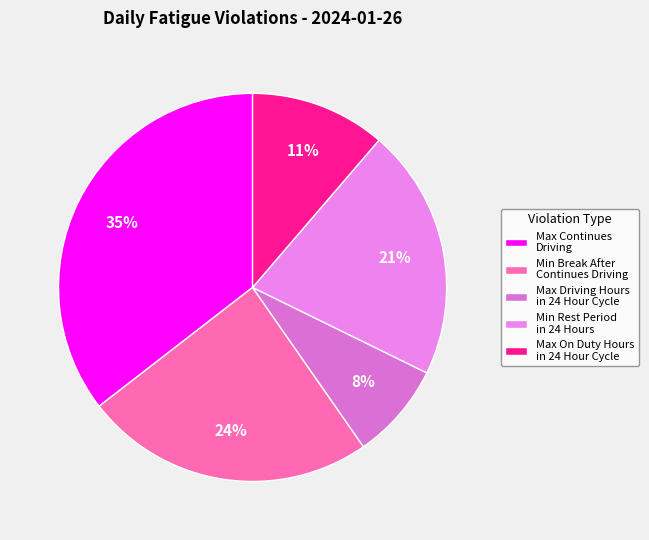

What percentage is the Max Driving Hours in 24 Hour Cycle slice, to the nearest percent?

8%